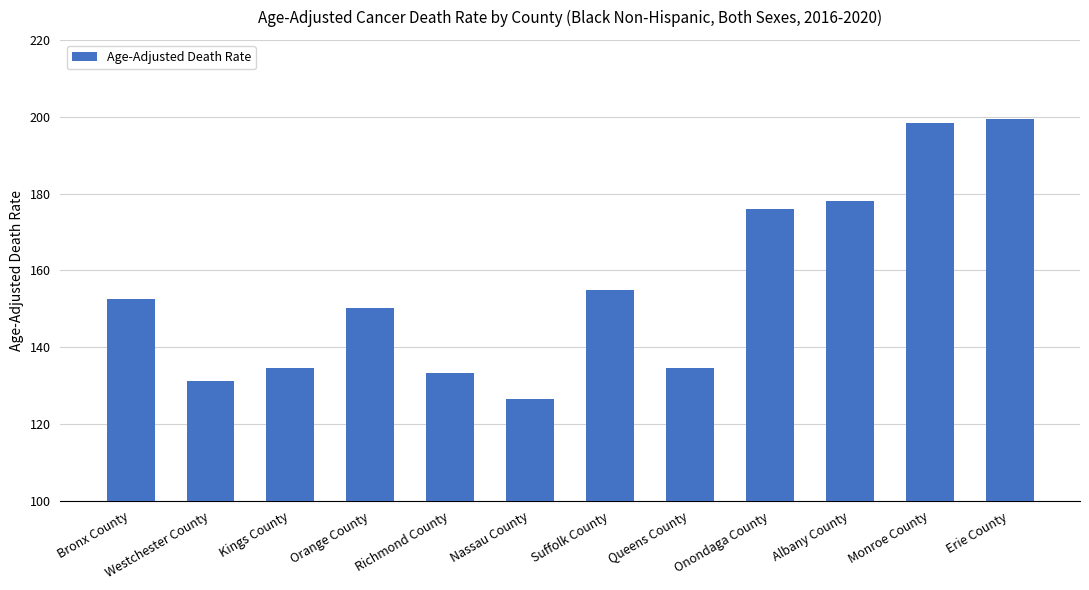

What is the maximum value shown in the chart?

199.5